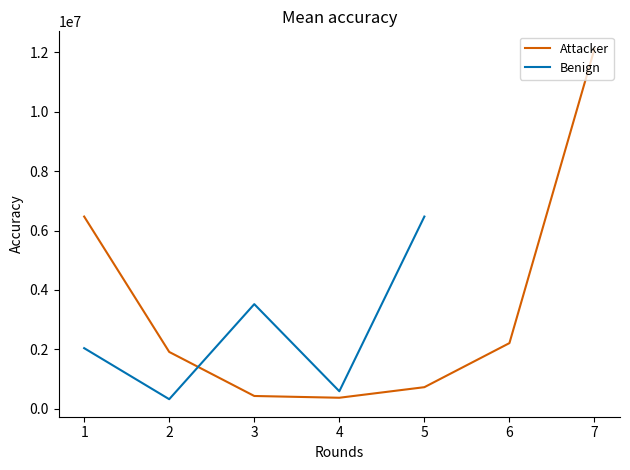

List the series in order of their peak value, highest first.

Attacker, Benign